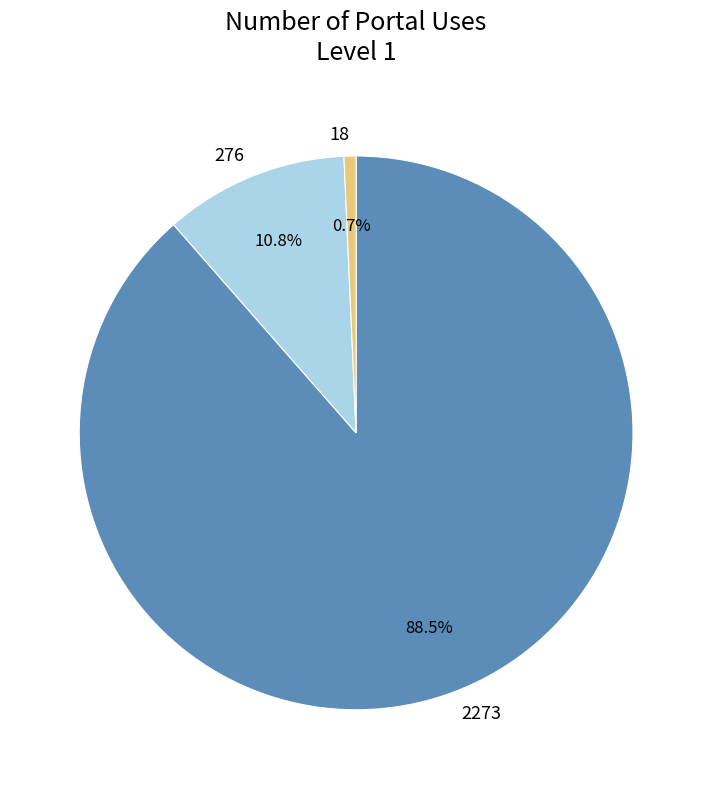

What is the largest slice in the pie chart?

2273